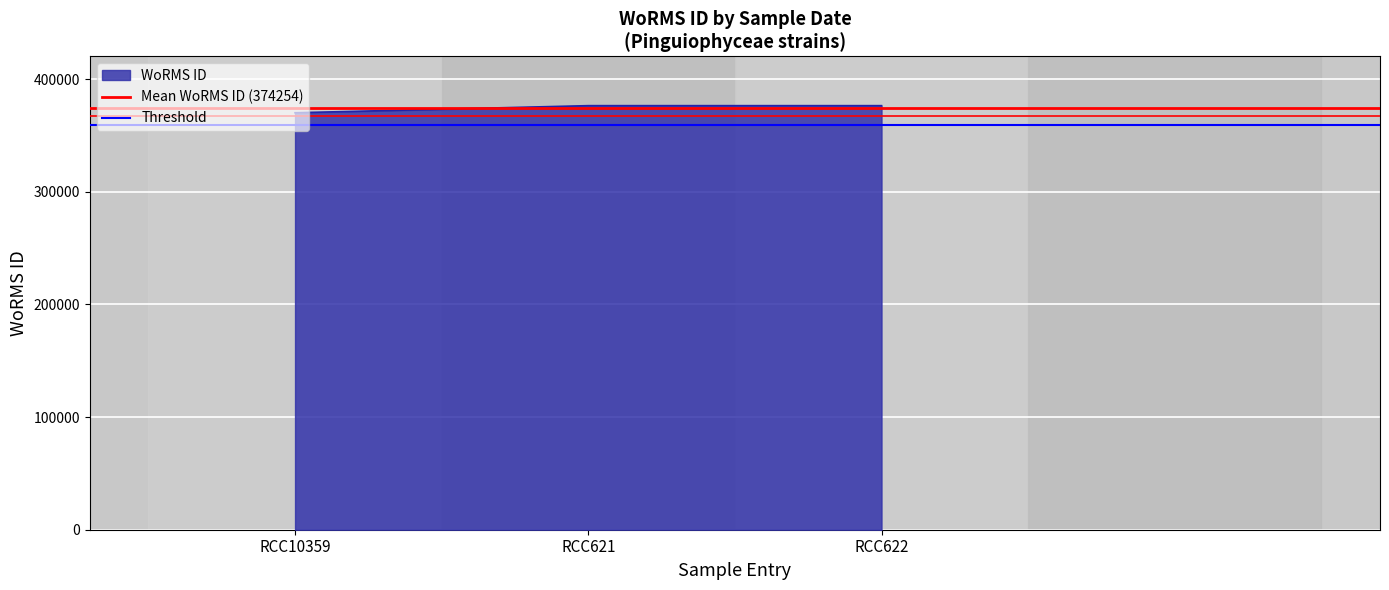

The value of WoRMS ID at RCC622 is 376356. True or false?

True